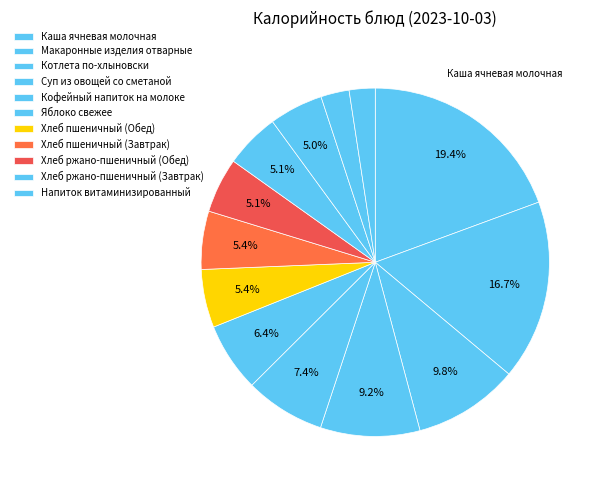

How many segments does this pie chart have?

13